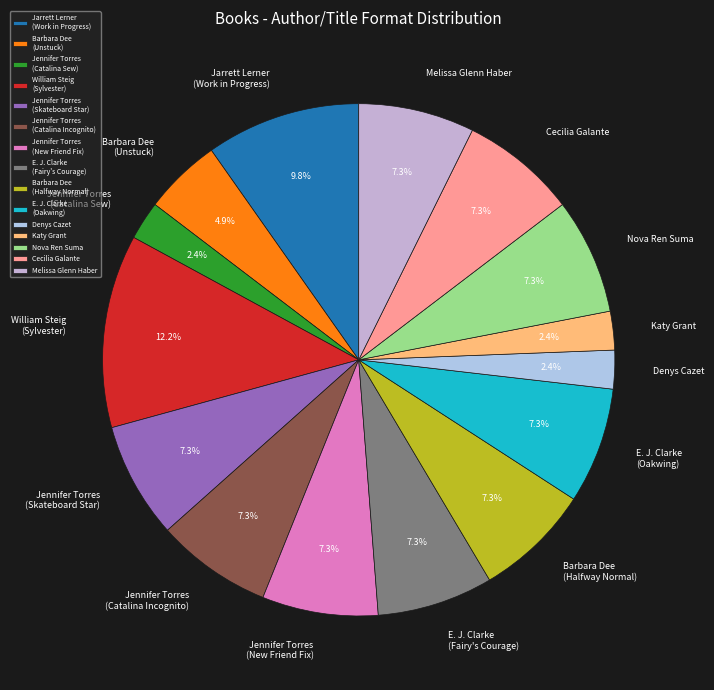

To the nearest percent, what is the combined percentage of Denys Cazet and Nova Ren Suma?

10%